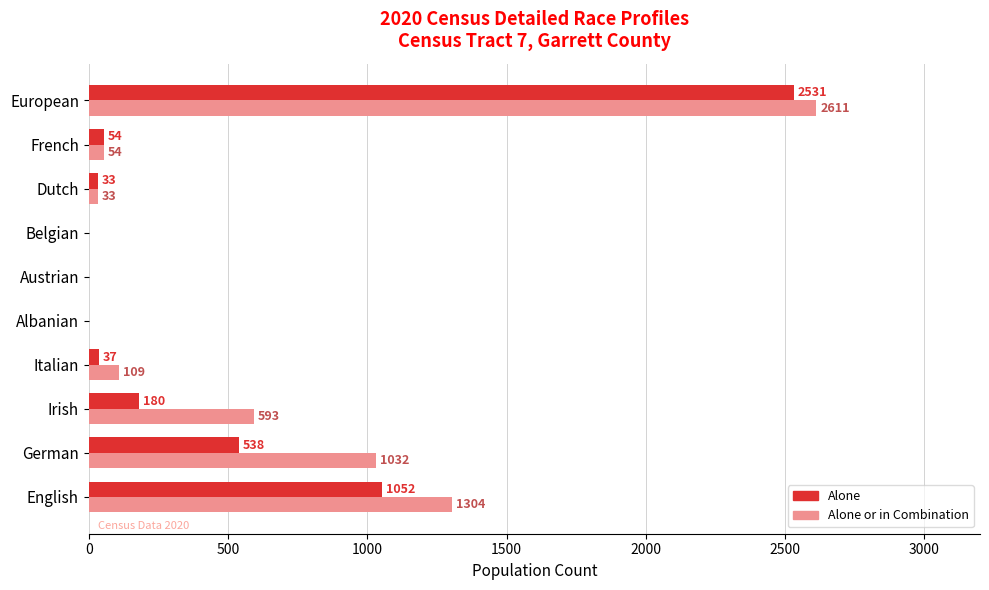

Which series changed the most between German and Austrian?

Alone or in Combination